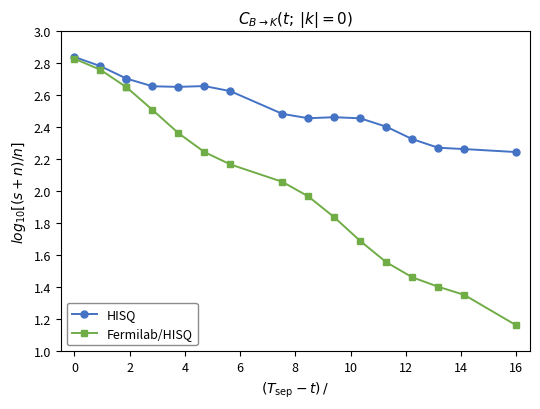

List the series in order of their overall mean, highest first.

HISQ, Fermilab/HISQ